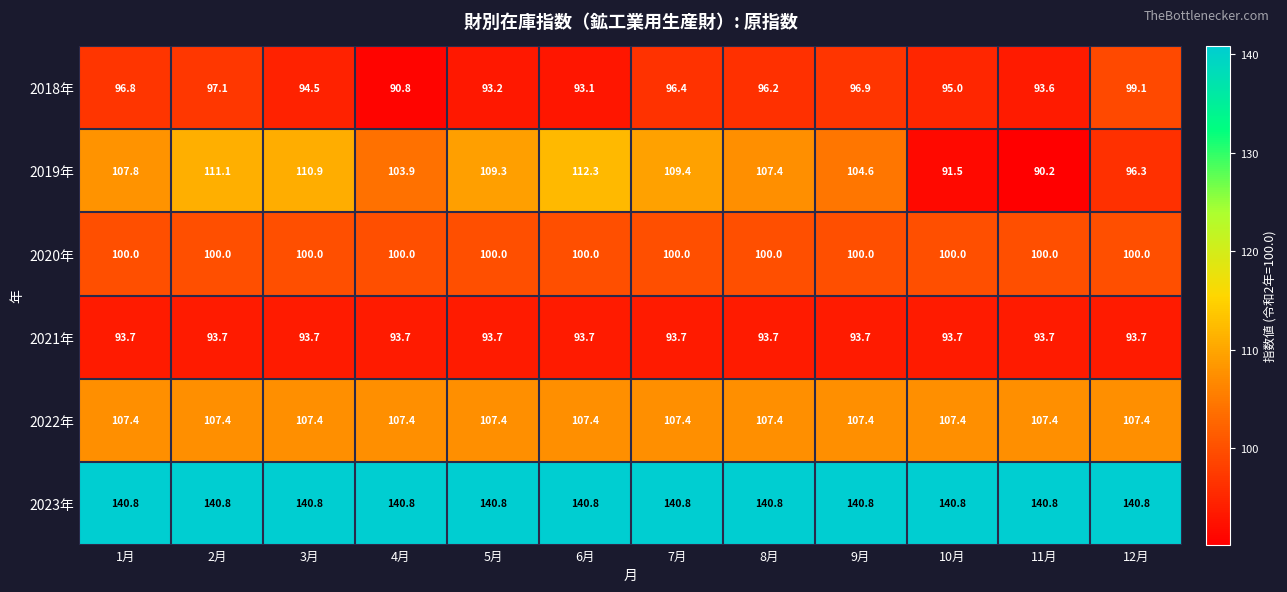

Which label corresponds to the smallest value in the chart?

11月